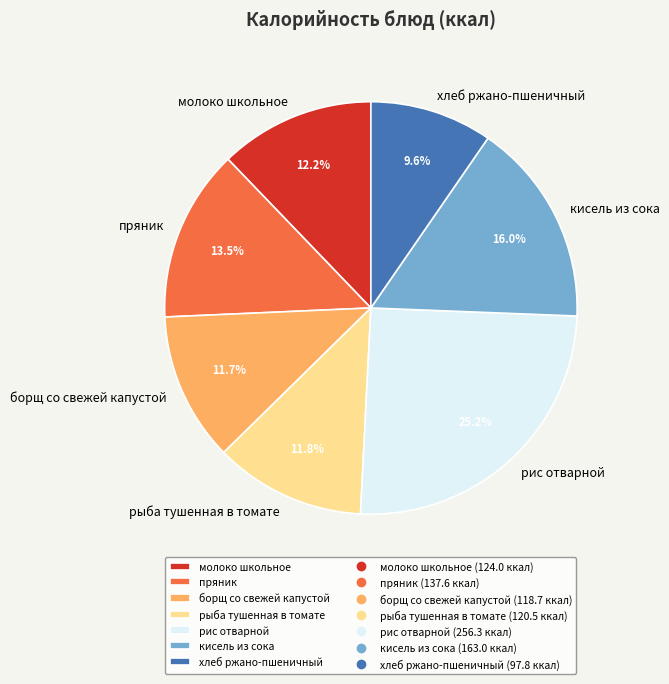

Which category has the biggest portion of the pie?

рис отварной